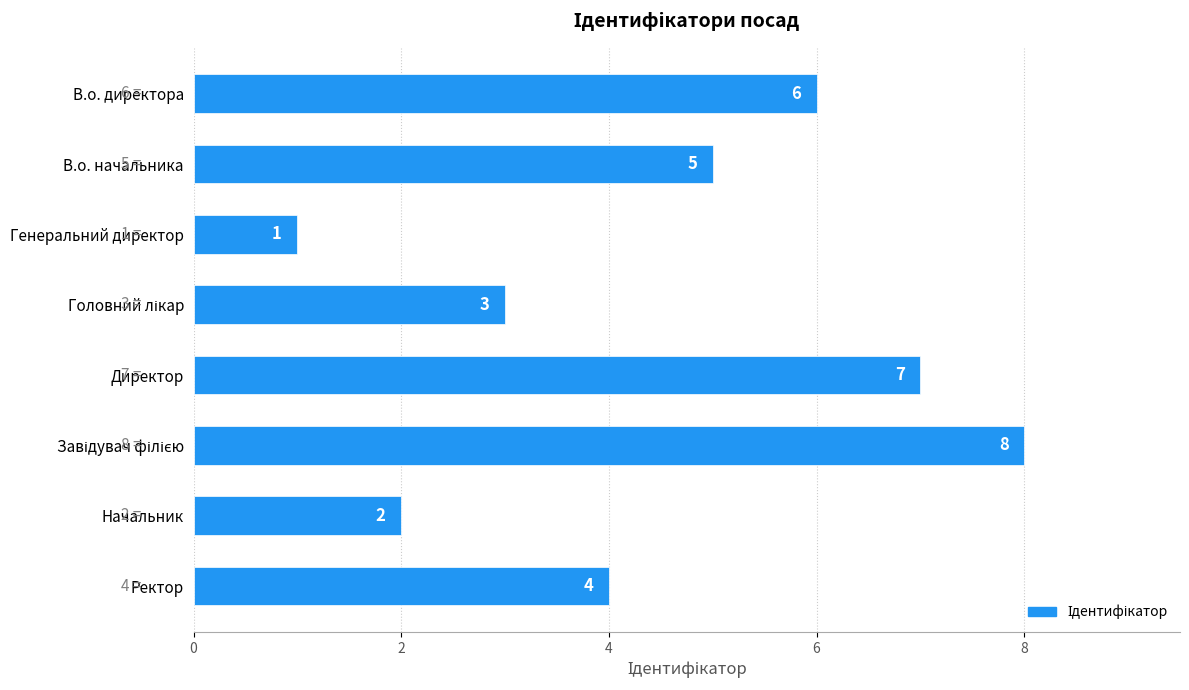

Are the bars horizontal?

Yes